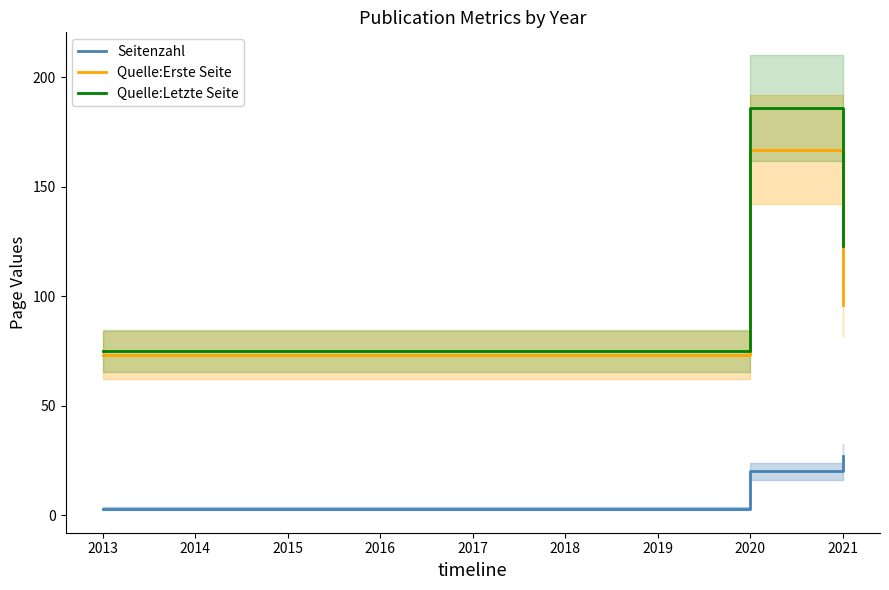

What is the highest value of the Quelle:Erste Seite series?

167